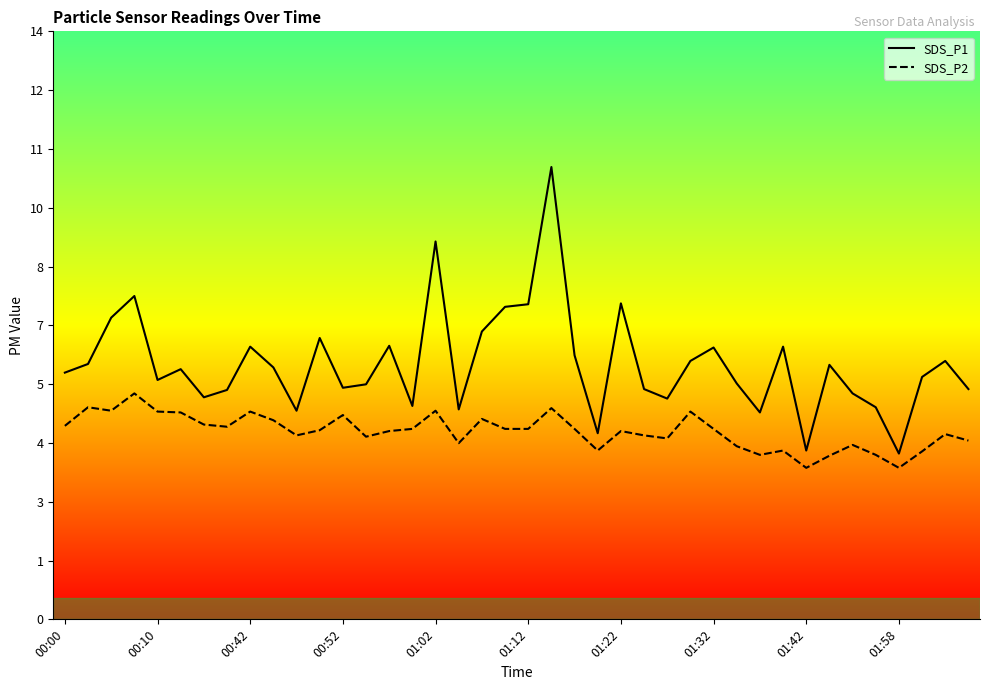

Reading left to right, extract all data points from this chart.

SDS_P1: 5.7	5.9	7.0	7.5	5.5	5.8	5.1	5.3	6.3	5.8	4.8	6.5	5.3	5.4	6.3	4.9	8.7	4.8	6.7	7.2	7.3	10.4	6.1	4.3	7.3	5.3	5.1	6.0	6.3	5.5	4.8	6.3	3.9	5.9	5.2	4.9	3.8	5.6	6.0	5.3
SDS_P2: 4.5	4.9	4.8	5.2	4.8	4.8	4.5	4.5	4.8	4.6	4.2	4.4	4.7	4.2	4.3	4.4	4.8	4.1	4.6	4.4	4.4	4.9	4.4	3.9	4.3	4.2	4.2	4.8	4.4	4.0	3.8	3.9	3.5	3.8	4.0	3.8	3.5	3.9	4.3	4.1